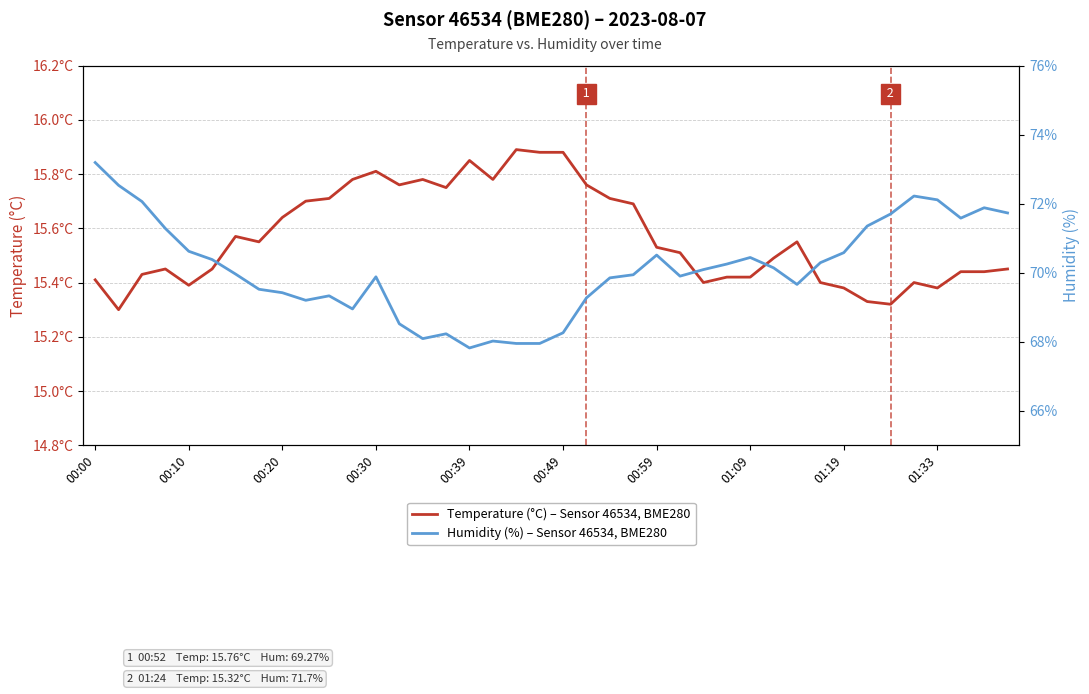

How many lines are shown in the chart?

2